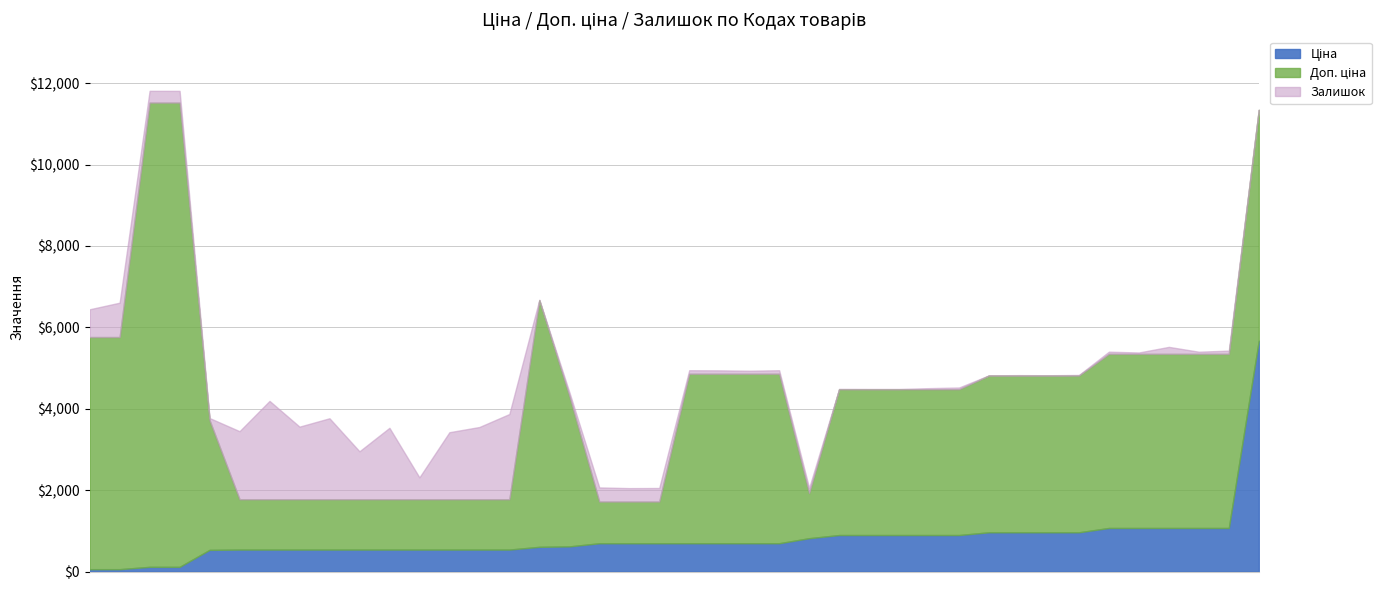

What is the average value of the Доп. ціна series?

3519.6